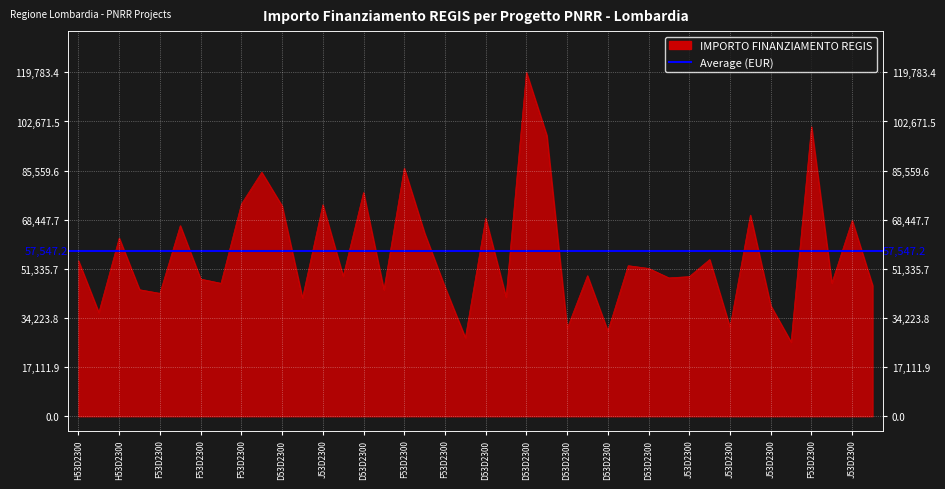

List the labels in order of value, smallest first.

J53D23003810006, J53D23003680006, D53D23001350006, D53D23001980006, J53D23007430006, D53D23000790006, J53D23002980006, J53D23005330006, F53D23000170006, F53D23003060006, J53D23001500006, F53D23002920006, F53D23002970006, J53D23005340006, F53D23002630001, F53D23002550006, F53D23000470006, D53D23001580006, J53D23004030006, D53D23001300006, D53D23003670006, D53D23002300006, J53D23006240006, H53D23002310006, I53D23001780006, H53D23006250006, J53D23001310006, F53D23002570006, J53D23007090006, D53D23003590006, J53D23003490006, D53D23002940001, J53D23001770006, F53D23003100006, D53D23001180006, D53D23001910006, F53D23003310006, F53D23001490006, F53D23002930006, D53D23004110006